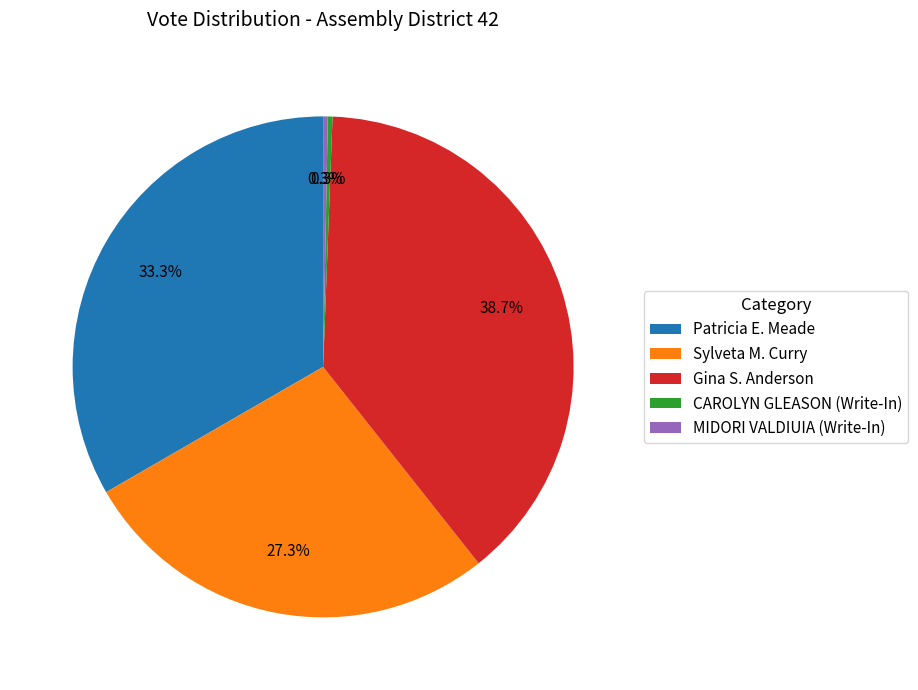

Does any single category account for the majority?

No